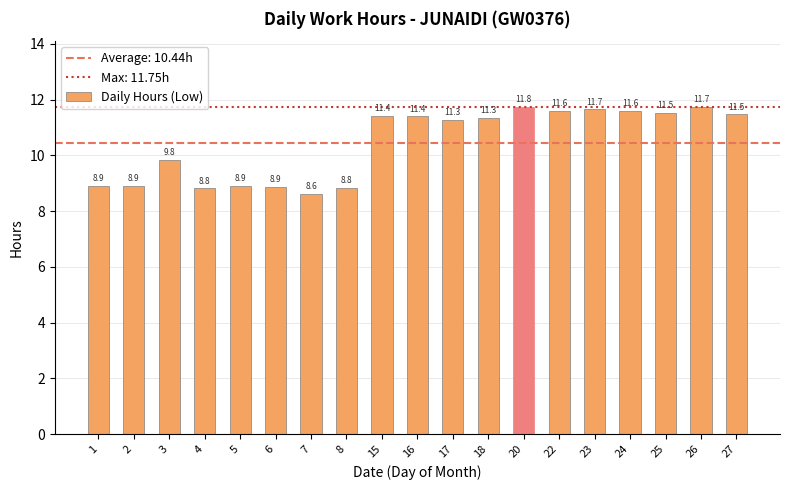

What is the average value?

10.4